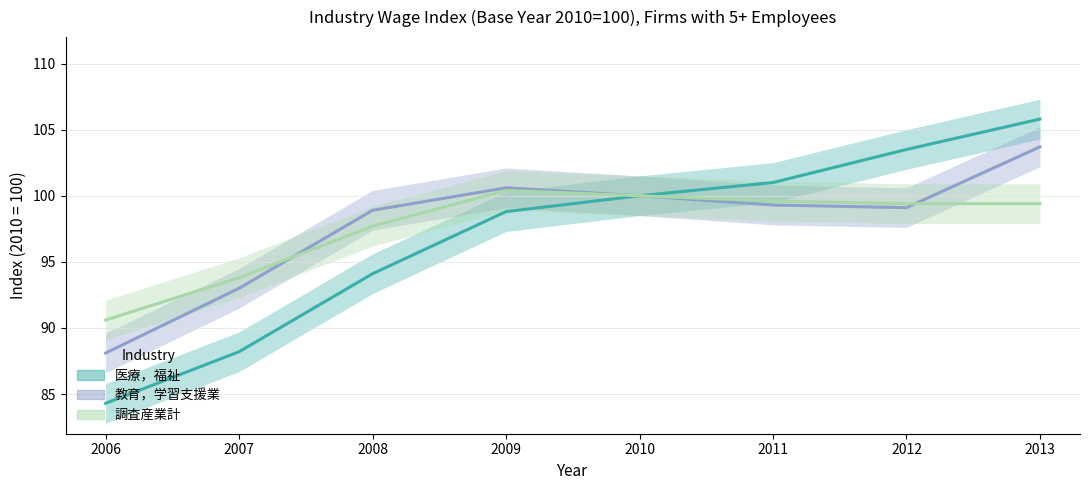

What is the difference between the highest and lowest values at 2009?

1.8